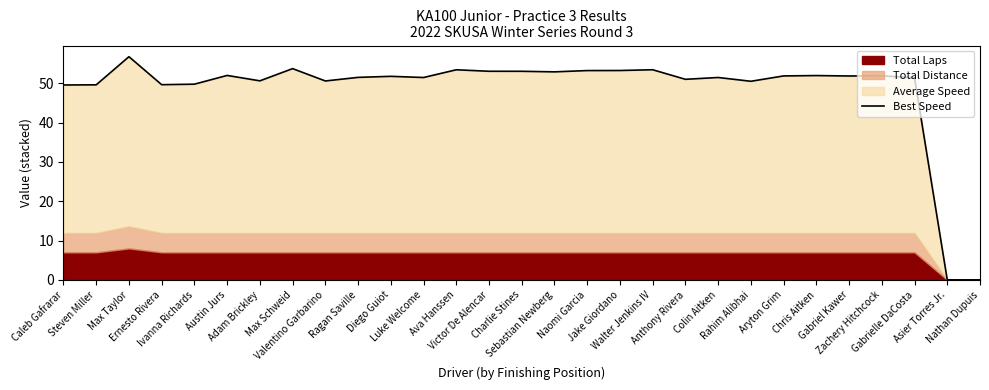

How many points are lower than both their immediate neighbors (excluding endpoints)?

8